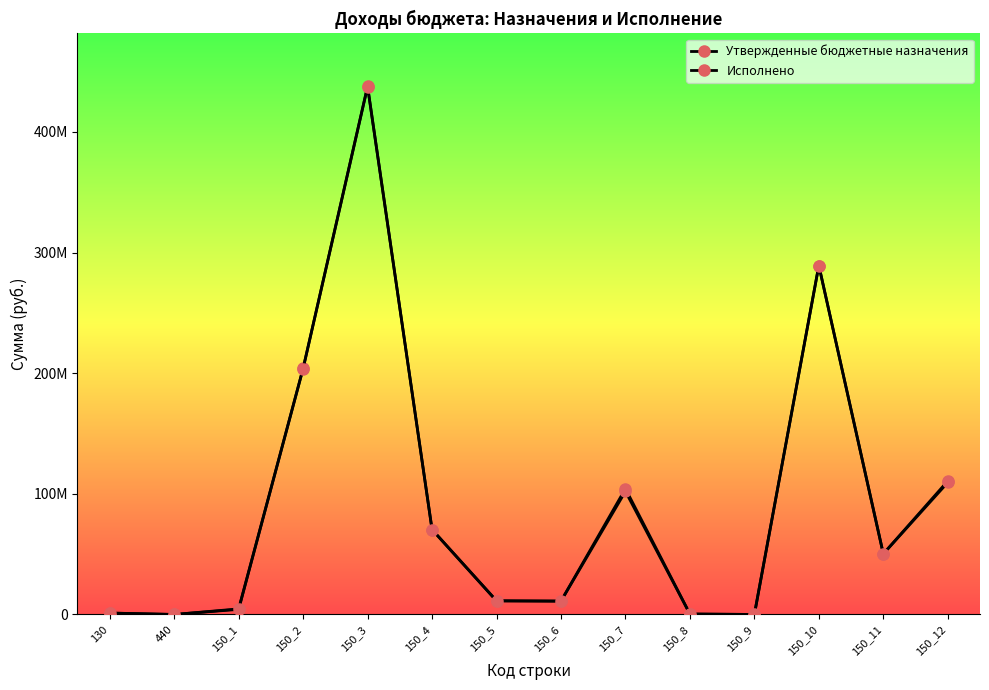

Does the chart have visible grid lines?

No